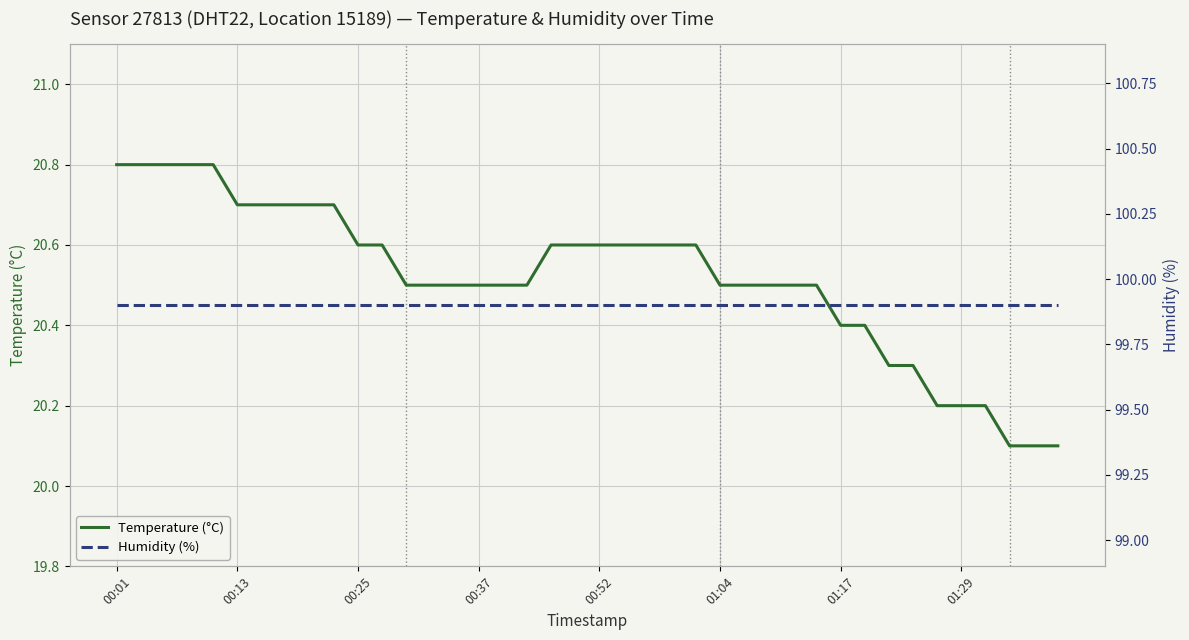

Is it true that Temperature (°C) equals 6.9 at 00:13?

False